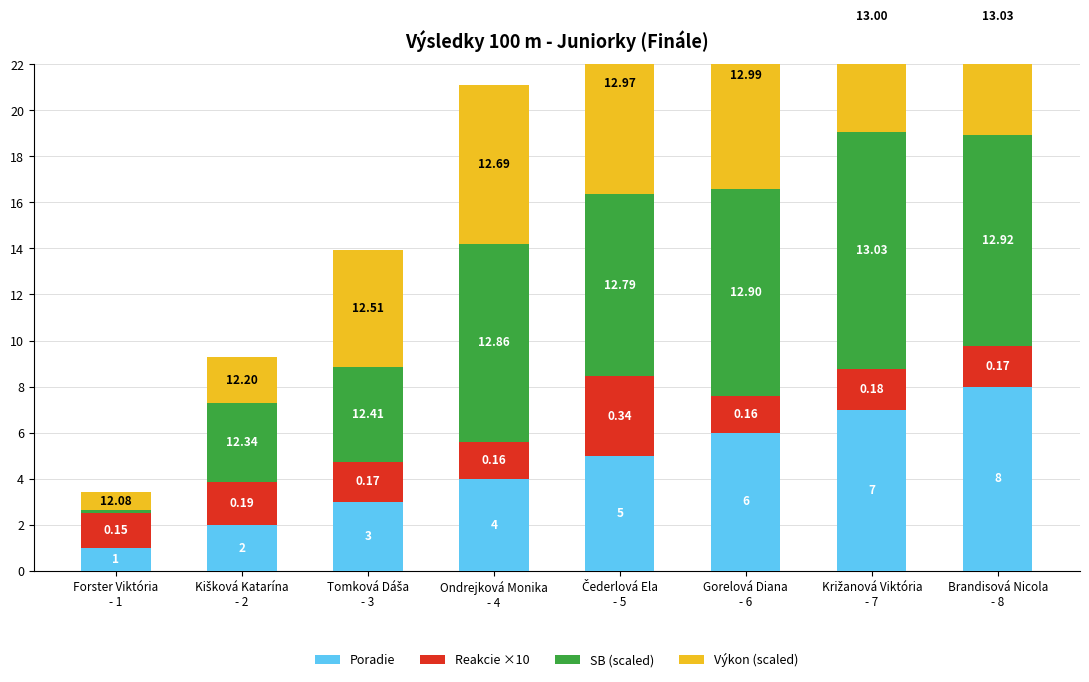

The SB (scaled) series shows 2.6 at Ondrejková Monika
- 4. True or false?

False